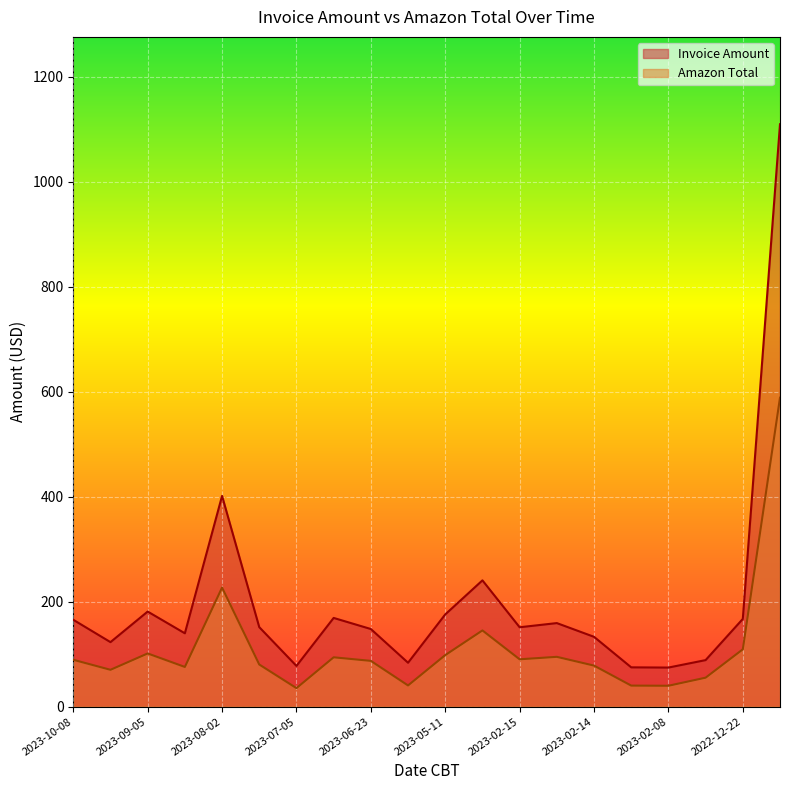

In Invoice Amount, how many points are higher than both neighbors (excluding endpoints)?

5